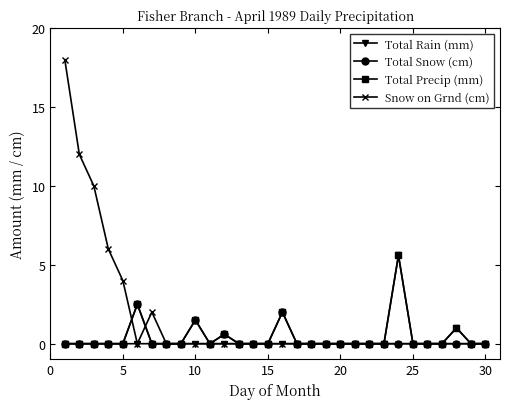

Reading right to left, extract all data points from this chart.

Total Rain (mm): 0.0	0.0	1.0	0.0	0.0	0.0	5.6	0.0	0.0	0.0	0.0	0.0	0.0	0.0	0.0	0.0	0.0	0.0	0.0	0.0	0.0	0.0	0.0	0.0	0.0	0.0	0.0	0.0	0.0	0.0
Total Snow (cm): 0.0	0.0	0.0	0.0	0.0	0.0	0.0	0.0	0.0	0.0	0.0	0.0	0.0	0.0	2.0	0.0	0.0	0.0	0.6	0.0	1.5	0.0	0.0	0.0	2.5	0.0	0.0	0.0	0.0	0.0
Total Precip (mm): 0.0	0.0	1.0	0.0	0.0	0.0	5.6	0.0	0.0	0.0	0.0	0.0	0.0	0.0	2.0	0.0	0.0	0.0	0.6	0.0	1.5	0.0	0.0	0.0	2.5	0.0	0.0	0.0	0.0	0.0
Snow on Grnd (cm): 0.0	0.0	0.0	0.0	0.0	0.0	0.0	0.0	0.0	0.0	0.0	0.0	0.0	0.0	0.0	0.0	0.0	0.0	0.0	0.0	0.0	0.0	0.0	2.0	0.0	4.0	6.0	10.0	12.0	18.0